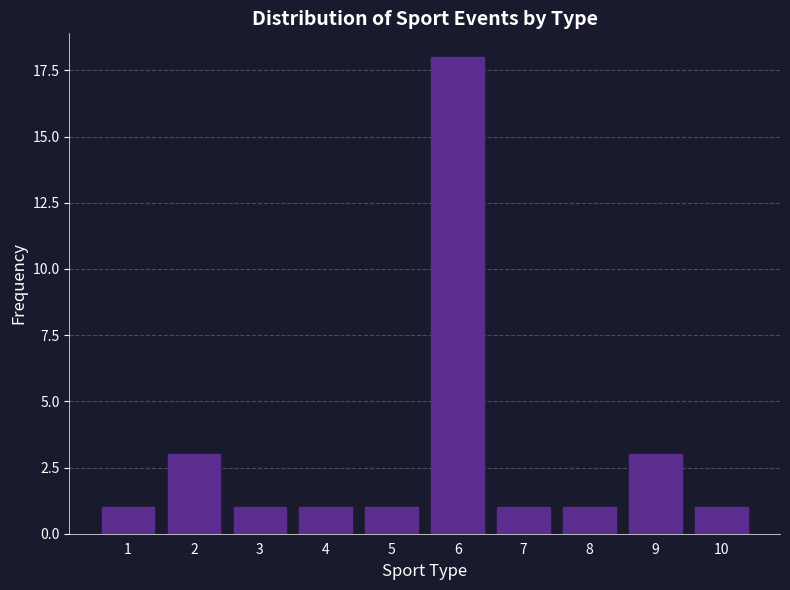

Reading left to right, what are all the values shown in this chart?

1	3	1	1	1	18	1	1	3	1